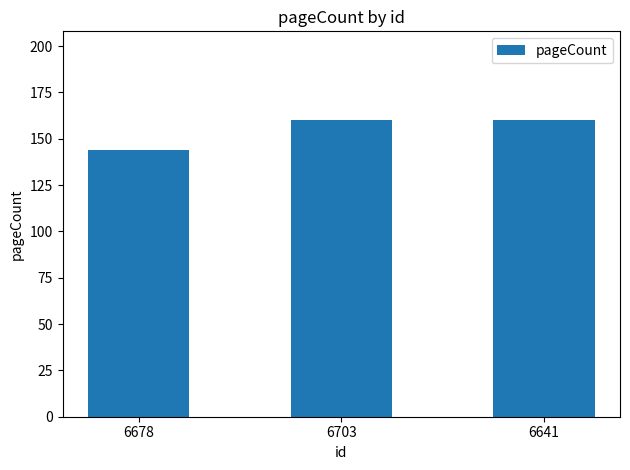

What is the label of the 3rd bar from the right?

6678